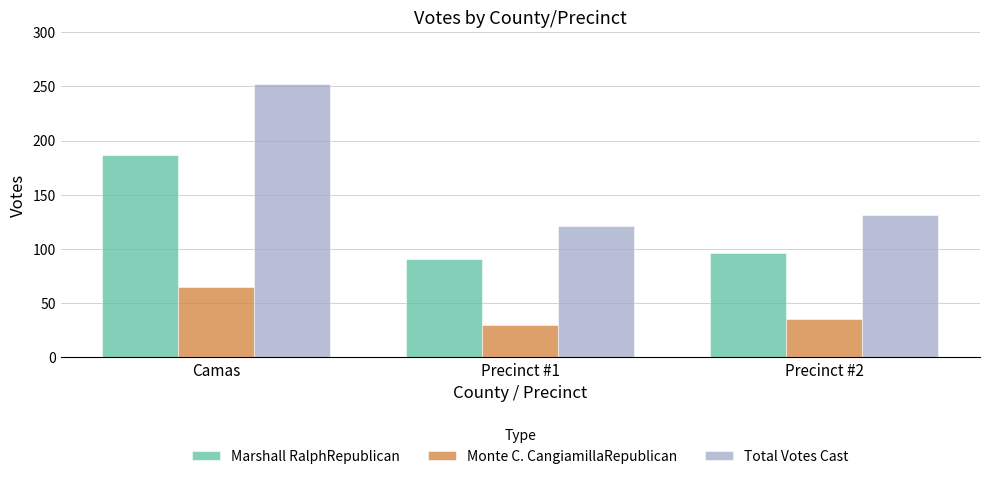

Which series has the widest spread of values?

Total Votes Cast